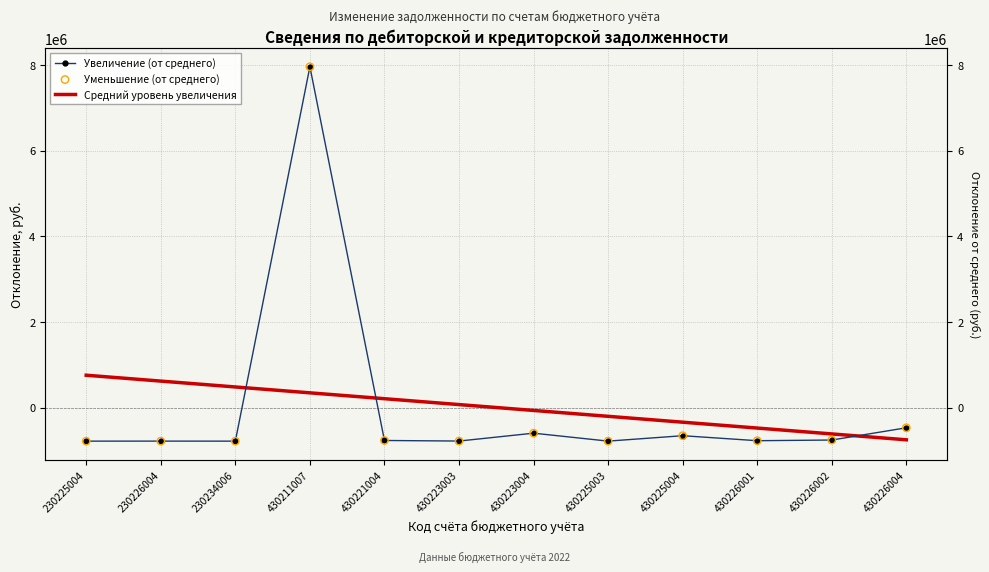

Which series contains the lowest Y value?

Увеличение (от среднего)